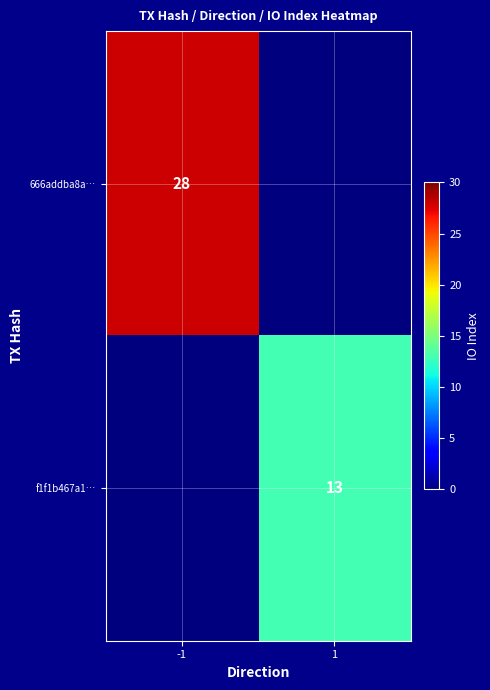

The 666addba8a… series shows 15 at -1. True or false?

False